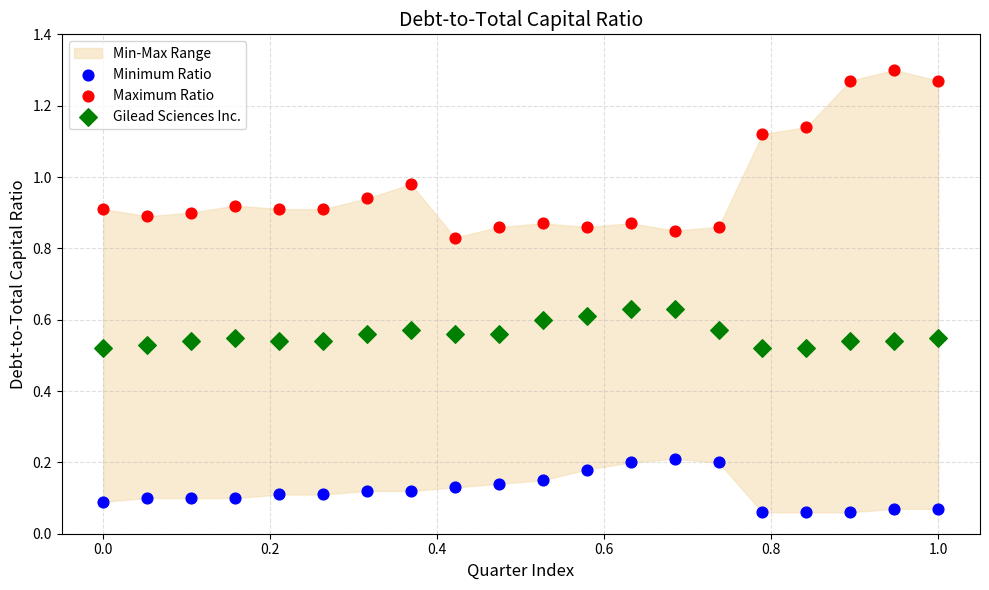

Which series has the largest Y range (max minus min)?

Maximum Ratio